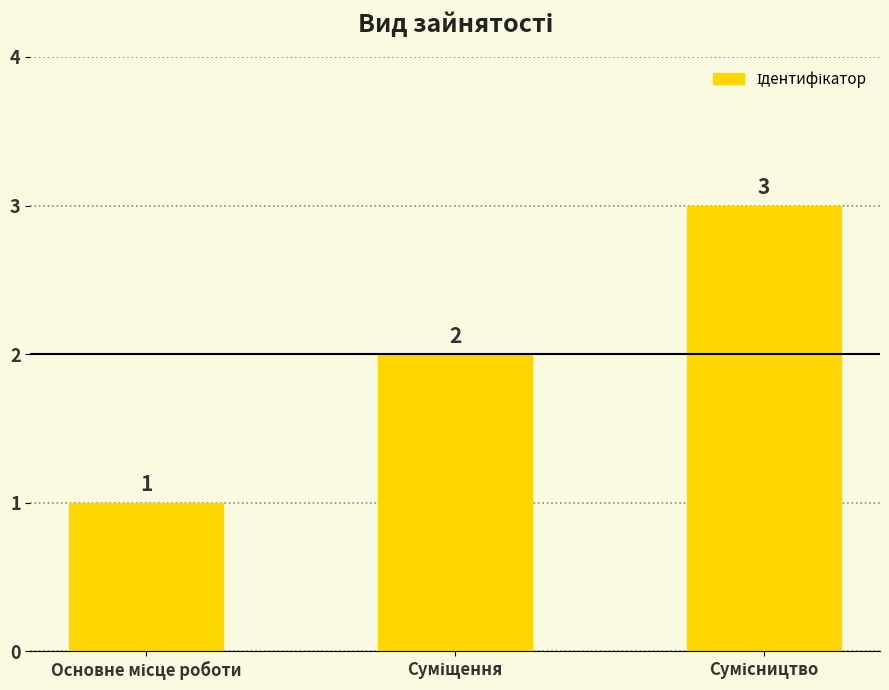

Count the values in the range 1 to 3.

3